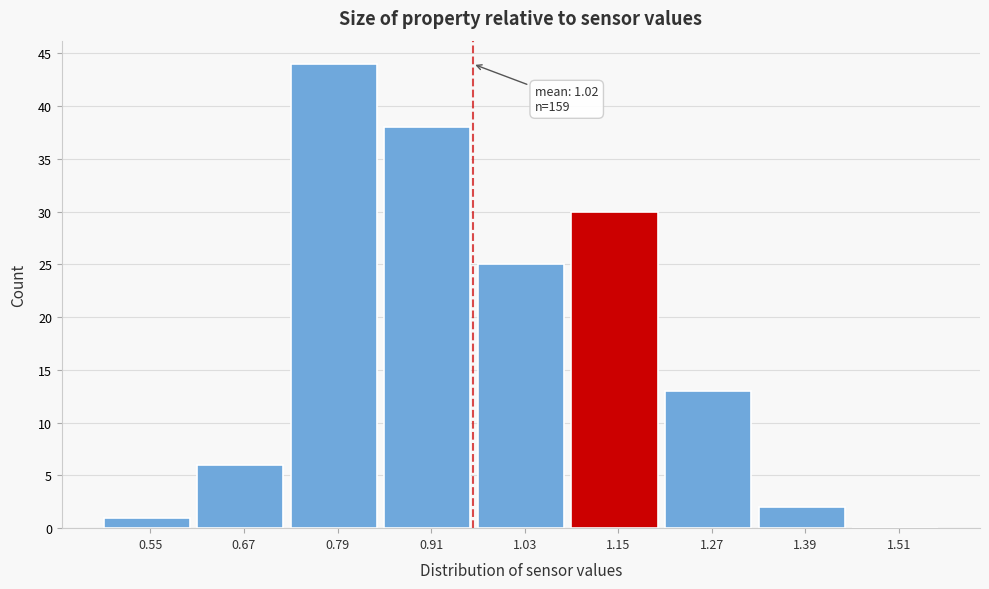

Reading right to left, extract all data points from this chart.

1.51=0	1.39=2	1.27=13	1.15=30	1.03=25	0.91=38	0.79=44	0.67=6	0.55=1